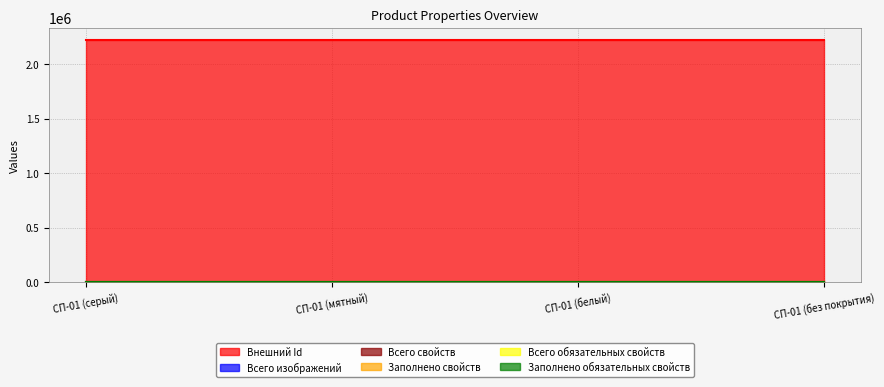

Does the chart display data point markers on the line(s)?

No